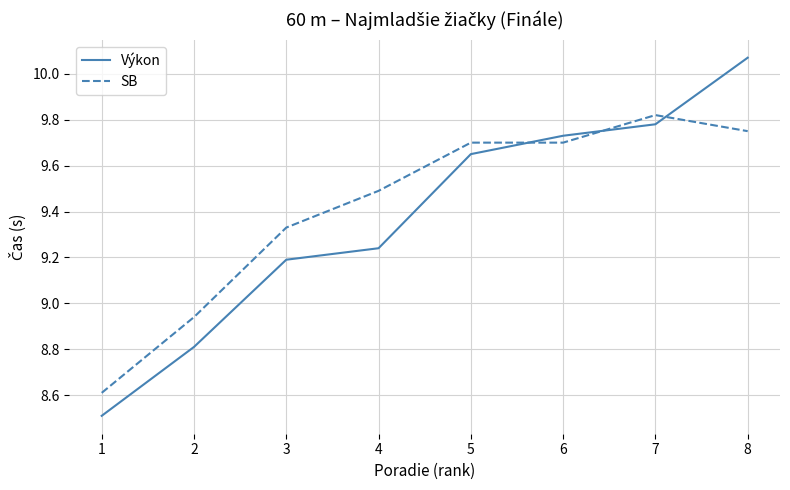

Between 2 and 8, which series saw the biggest shift?

Výkon